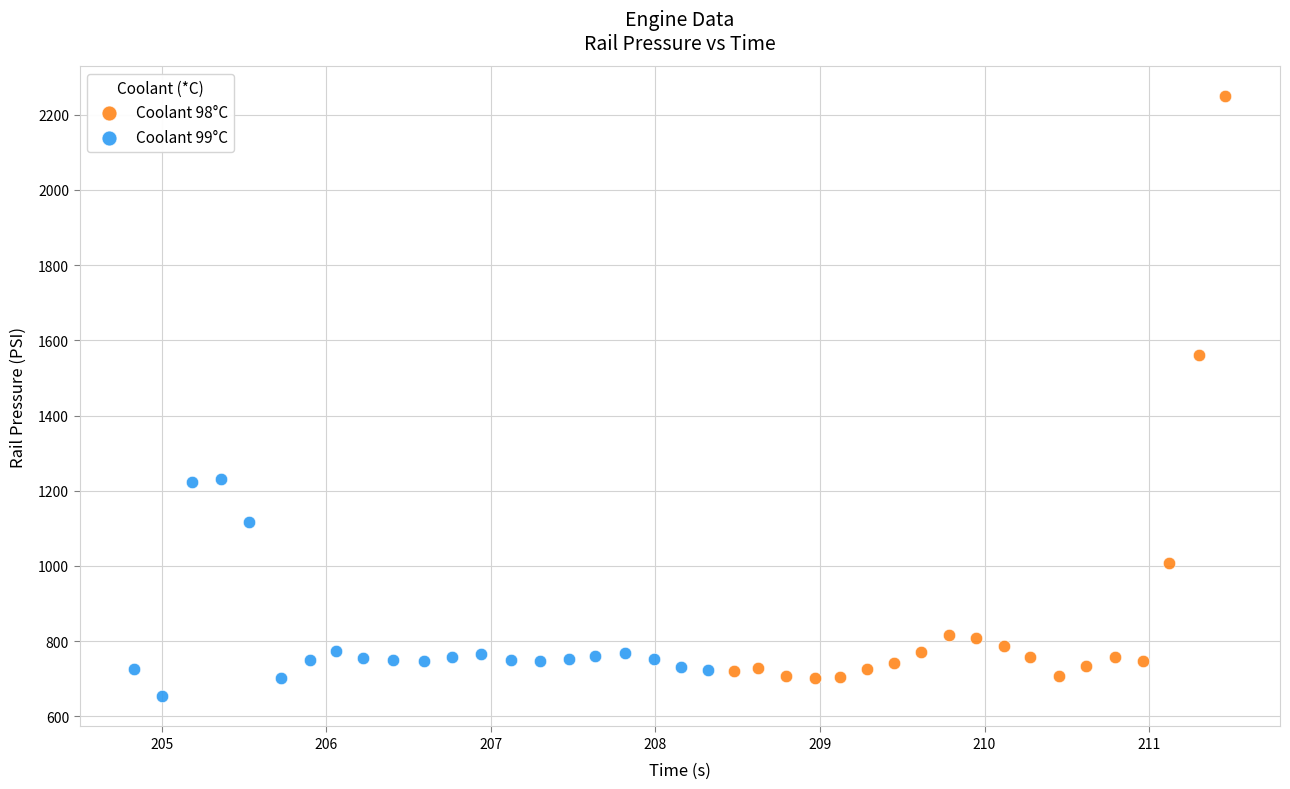

What are all the series names shown in the legend?

Coolant 98°C, Coolant 99°C